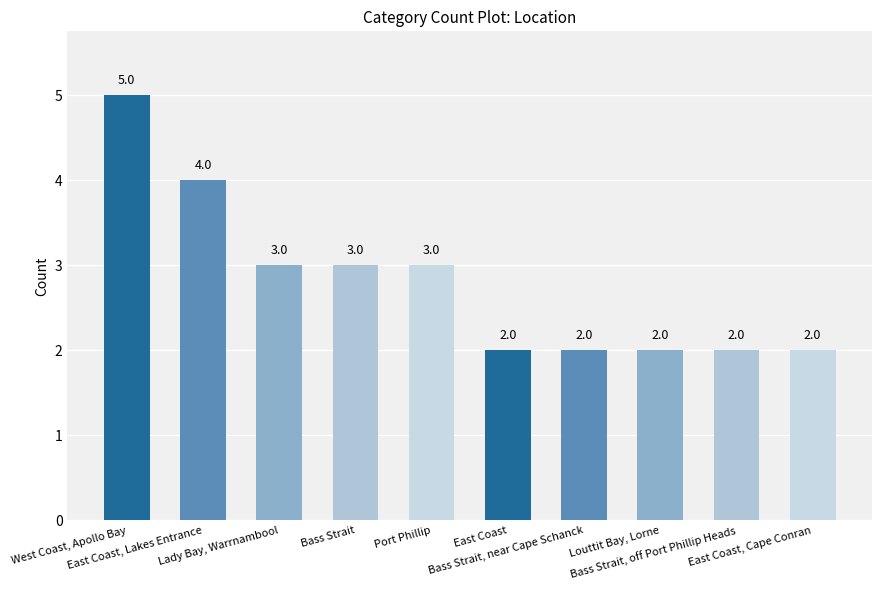

What is the value of the 7th bar from the left?

2